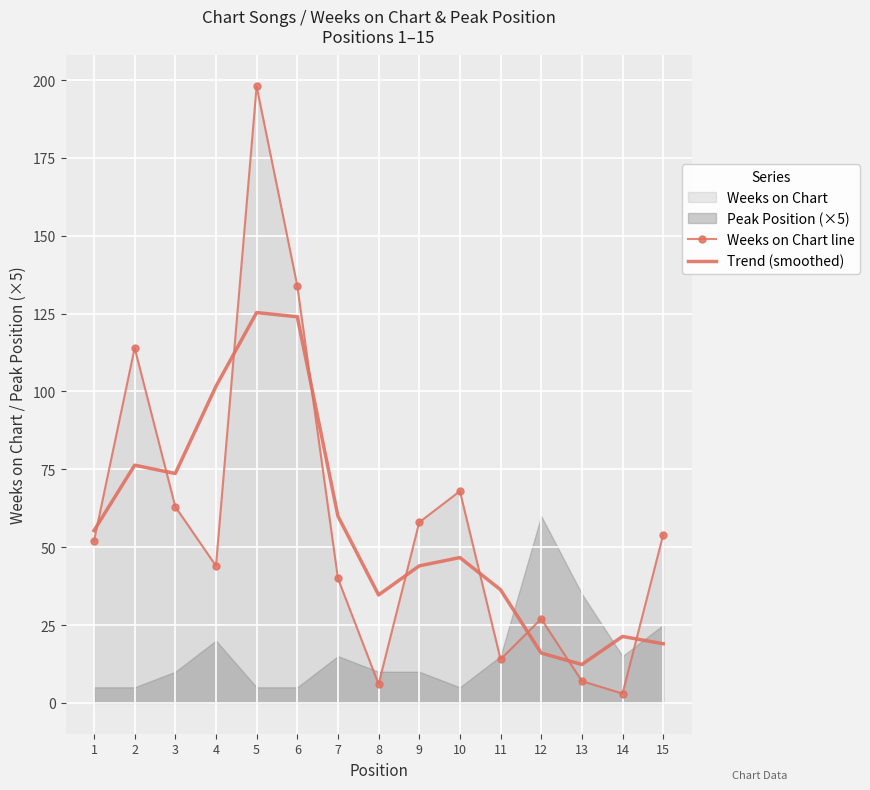

Between which two adjacent categories do Trend (smoothed) and Weeks on Chart line first intersect?

1 and 2